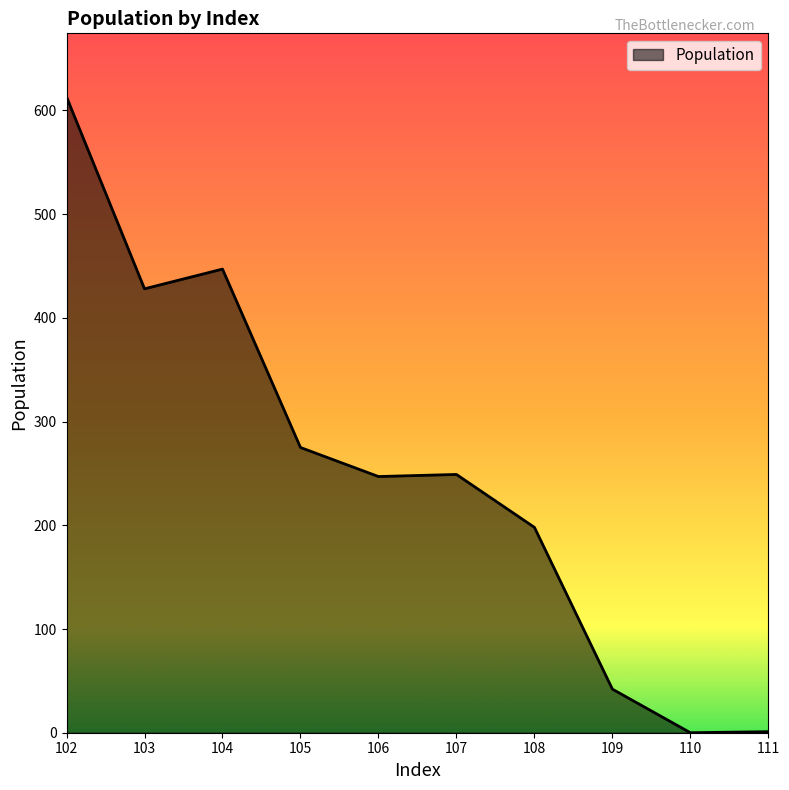

Reading right to left, list all the values displayed in this chart.

102=613	103=428	104=447	105=275	106=247	107=249	108=198	109=42	110=0	111=1